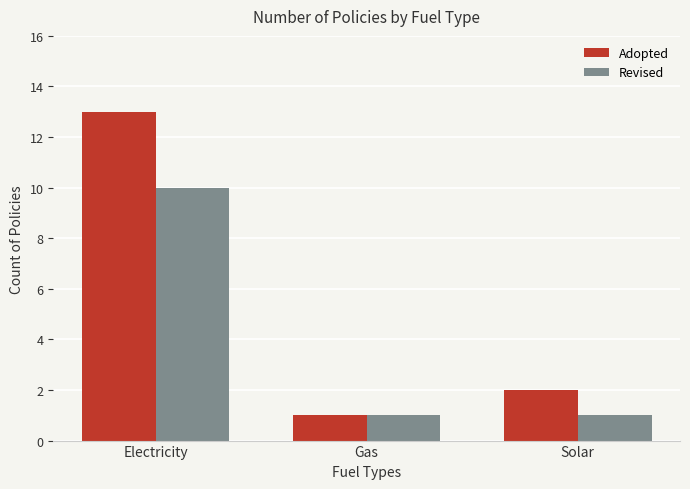

Which series changed the most between Electricity and Solar?

Adopted